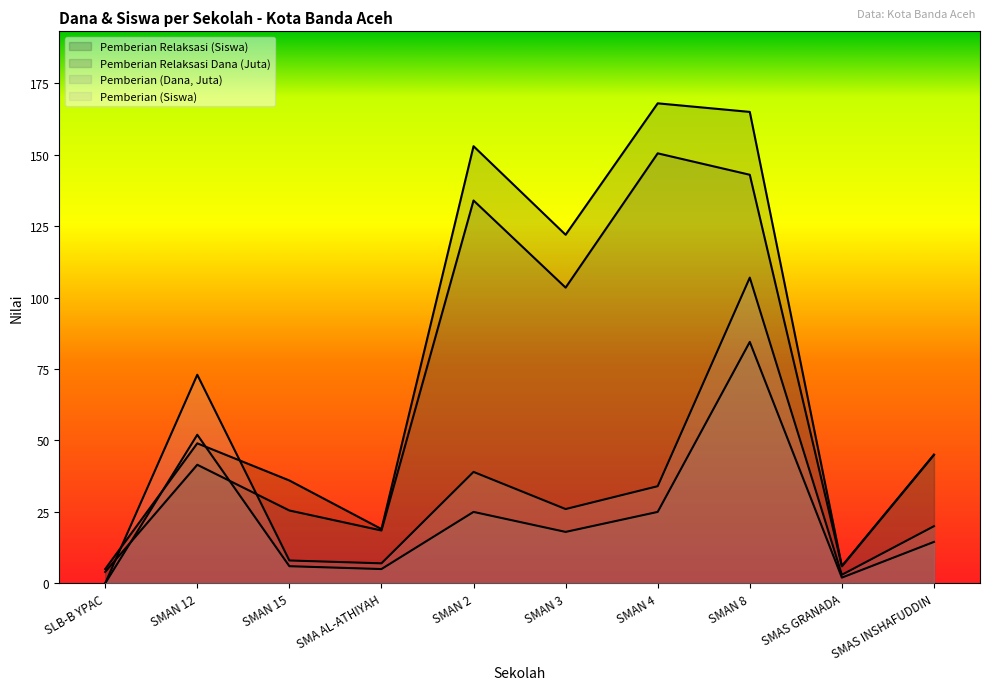

How many times do Pemberian Relaksasi (Siswa) and Pemberian (Siswa) cross each other?

2